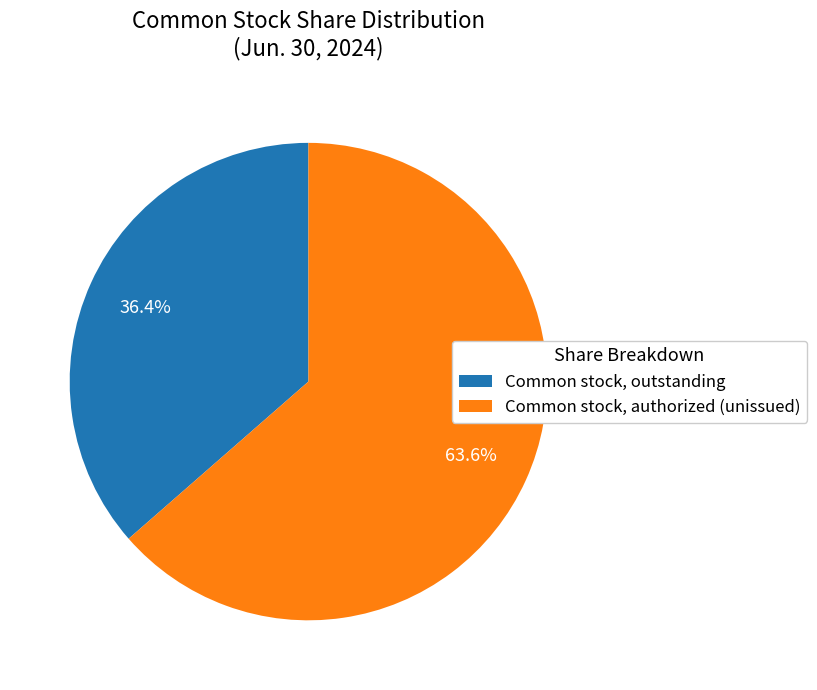

Does Common stock, outstanding represent more than half of the total?

No